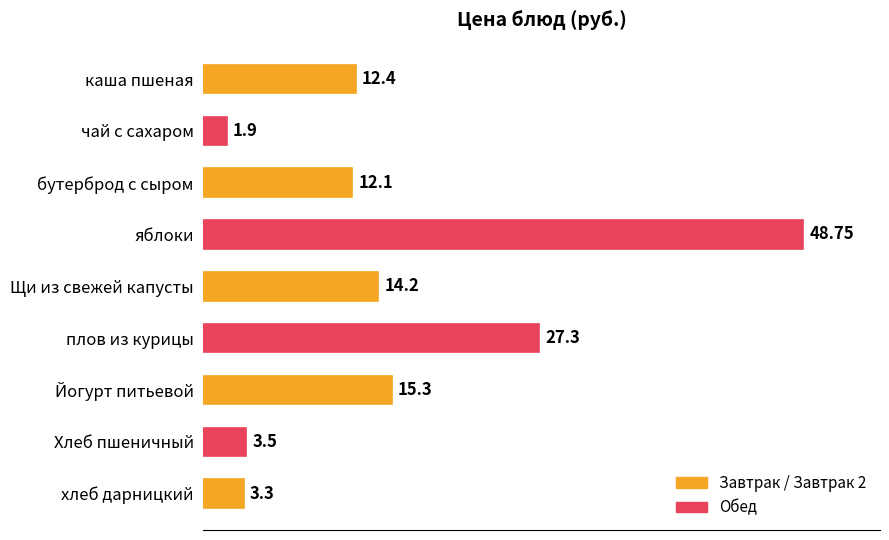

Where is the data nearest to the value 25?

плов из курицы